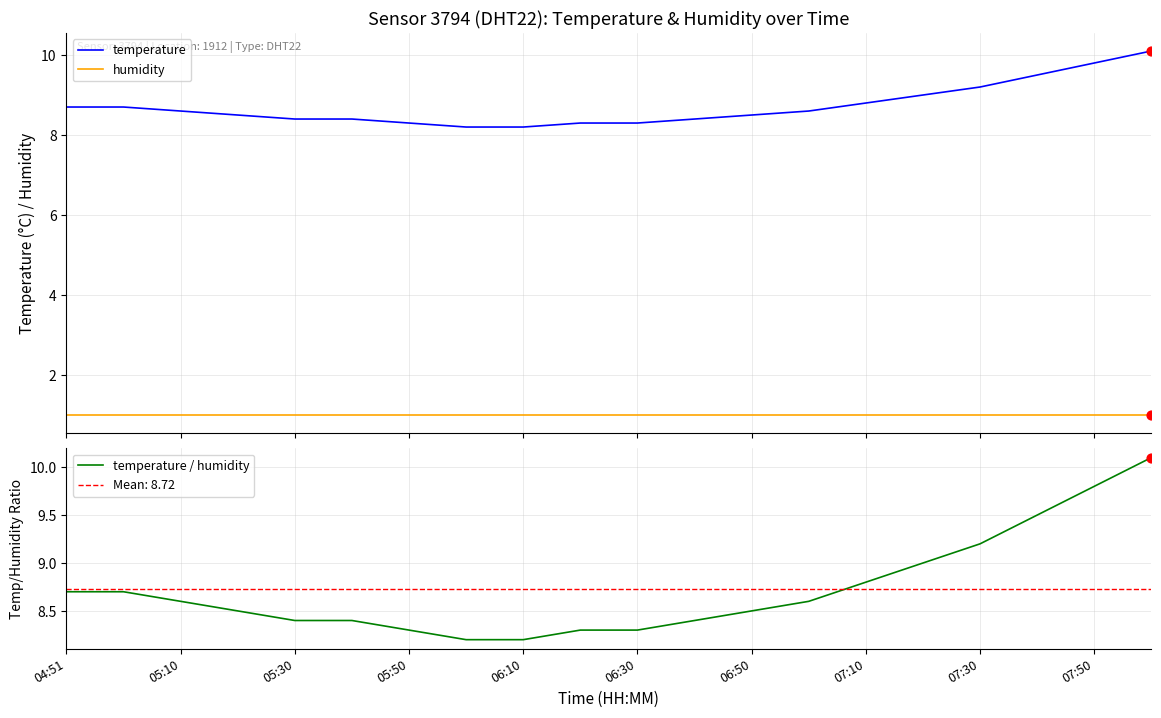

Which series contains the highest Y value?

temperature